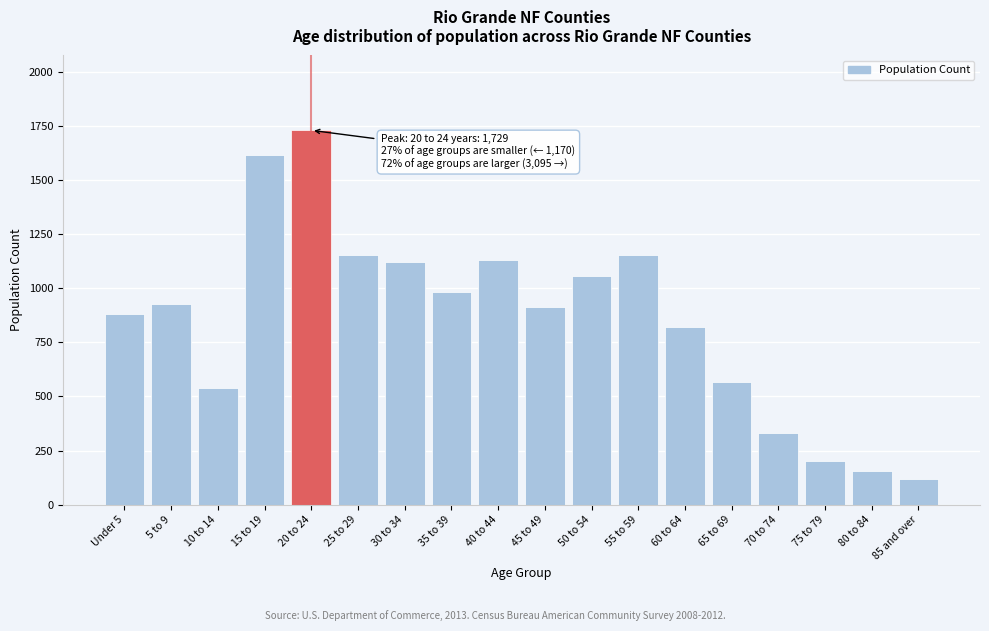

Reading right to left, extract all data points from this chart.

120	156	202	329	567	819	1152	1054	911	1131	983	1120	1152	1729	1614	541	925	880